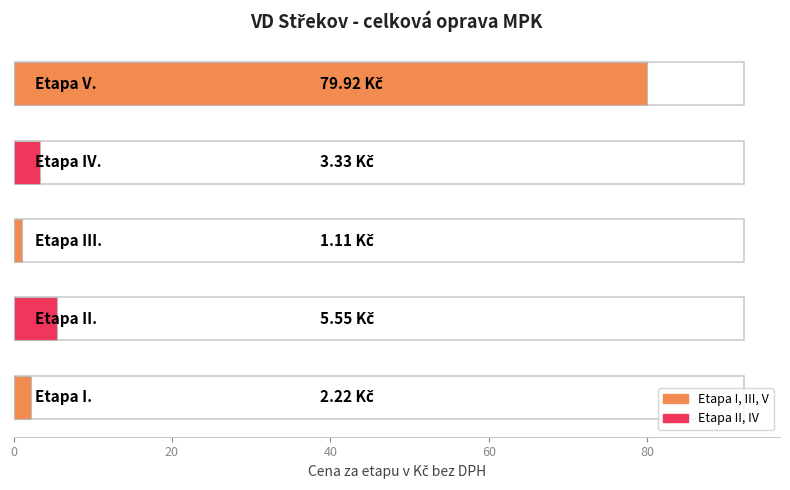

Is it true that the value at 0 is 3.5?

False